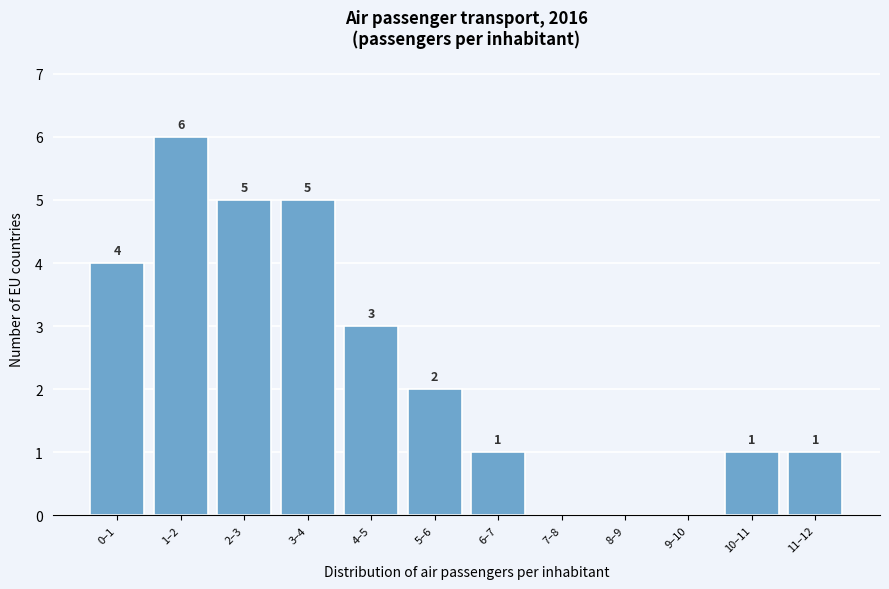

Reading right to left, list all the values displayed in this chart.

11–12=1	10–11=1	9–10=0	8–9=0	7–8=0	6–7=1	5–6=2	4–5=3	3–4=5	2–3=5	1–2=6	0–1=4